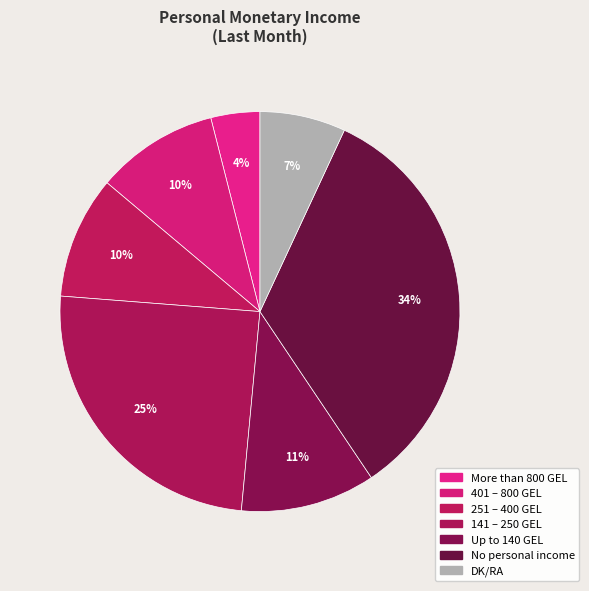

What is the ratio of the value at 141 – 250 GEL to the value at No personal income?

0.7